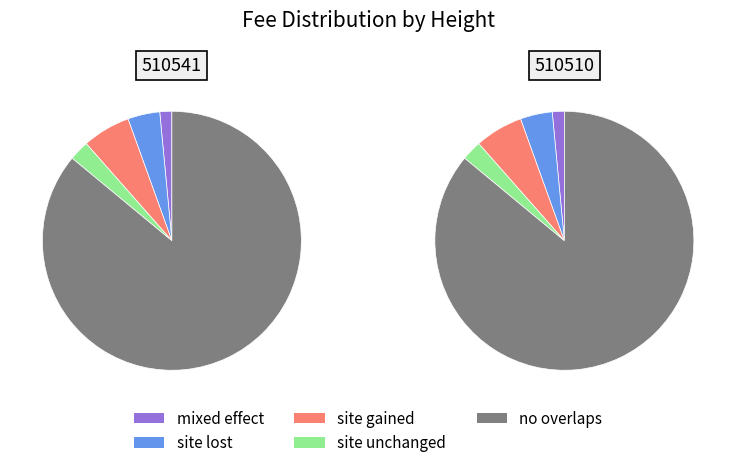

Is it true that 510510 is 27% of the pie?

False